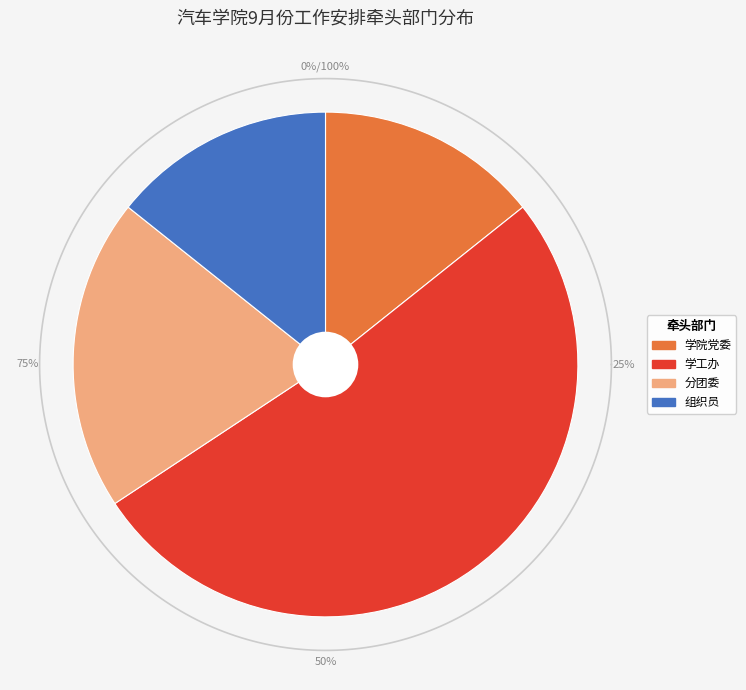

To the nearest percent, what portion does 学院党委 represent?

14%